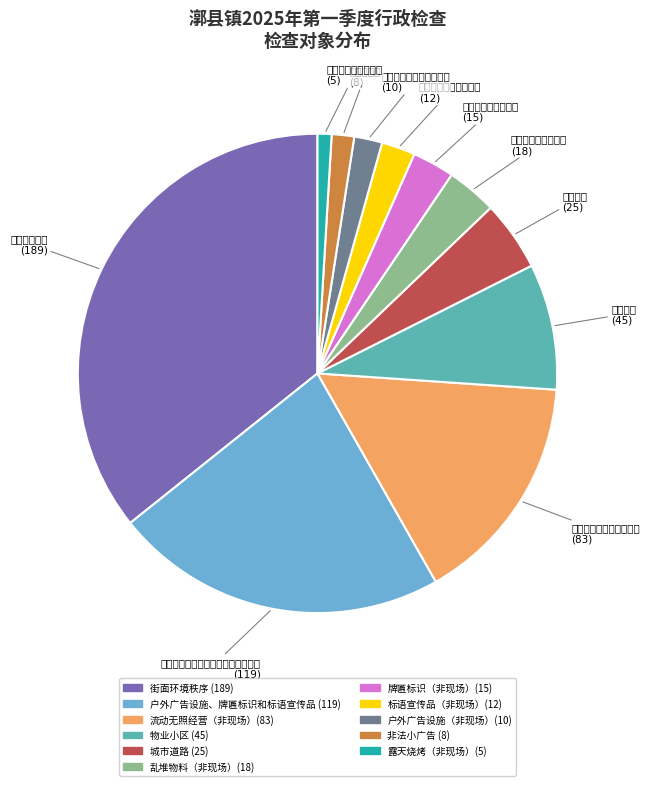

Count the number of slices in the pie.

11